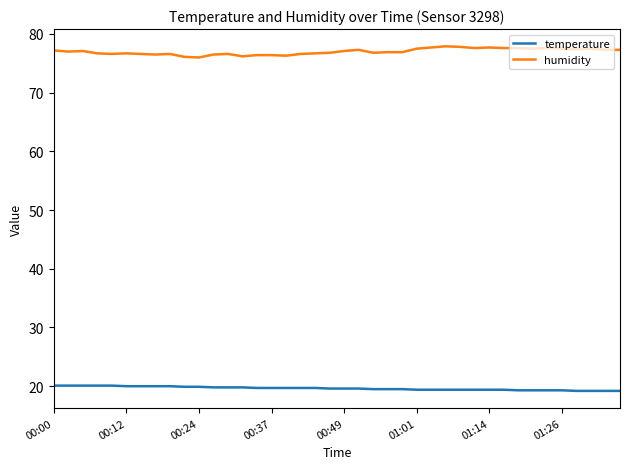

True or false: temperature and humidity cross at least once.

False